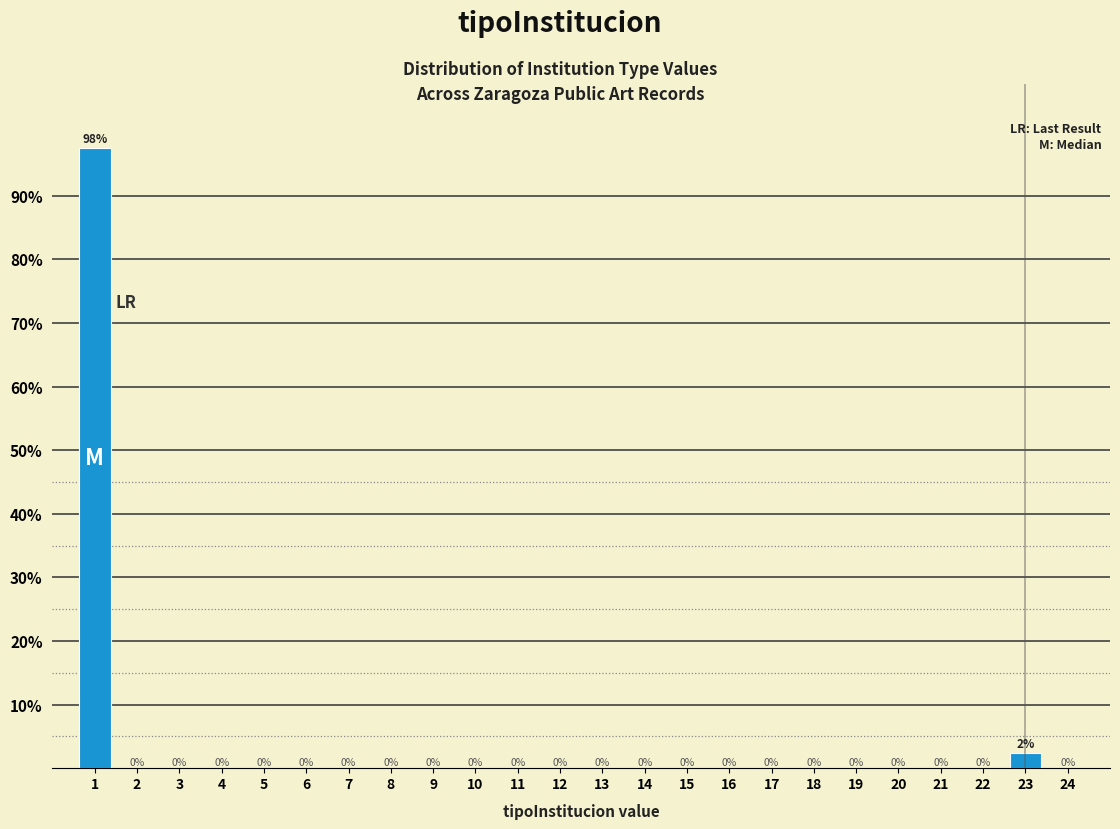

The chart shows a value of 44.5 at 4. True or false?

False